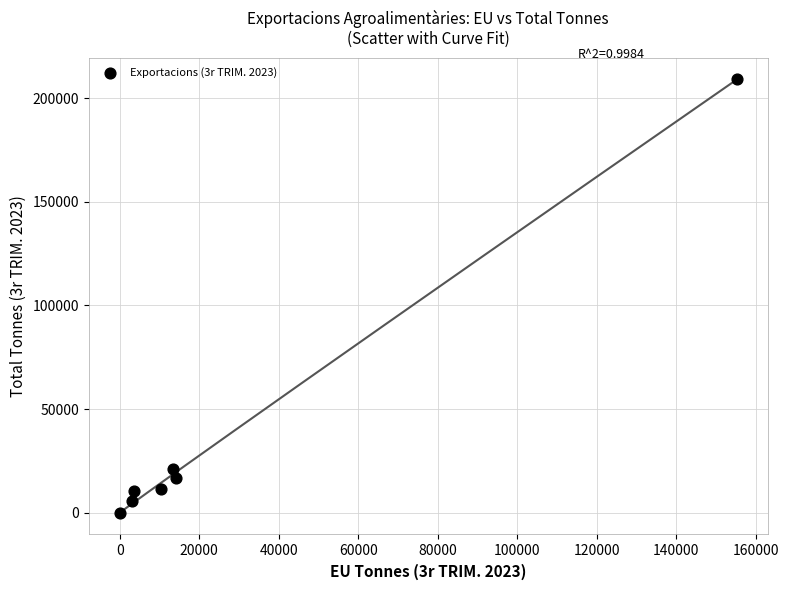

What Y value in the scatter plot is closest to 104560?

20932.5